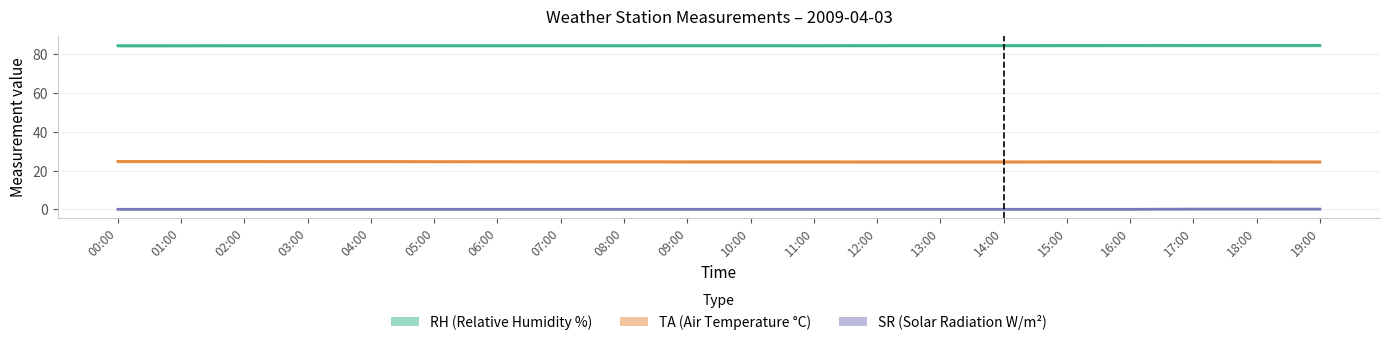

What is the approximate value of RH (Relative Humidity %) at 09:00?

84.4